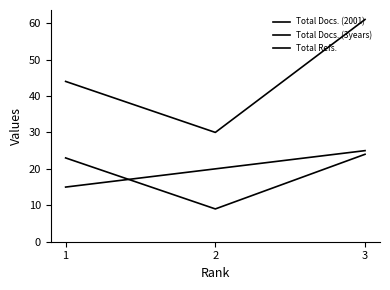

What is the value of the Total Refs. point at the 2nd from the left?

30